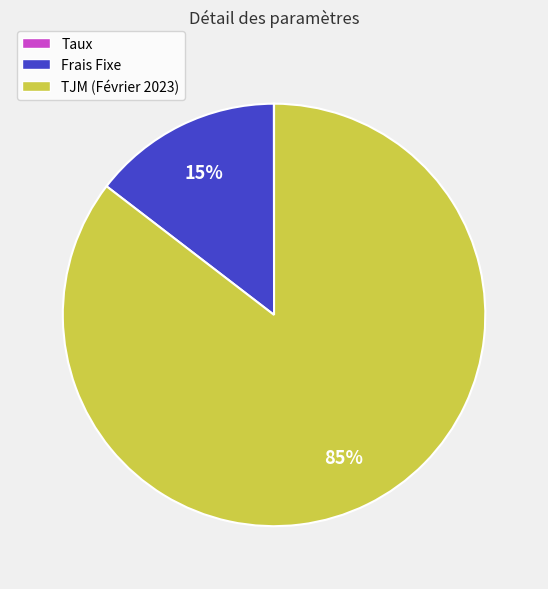

What percentage is the Frais Fixe slice, to the nearest percent?

15%